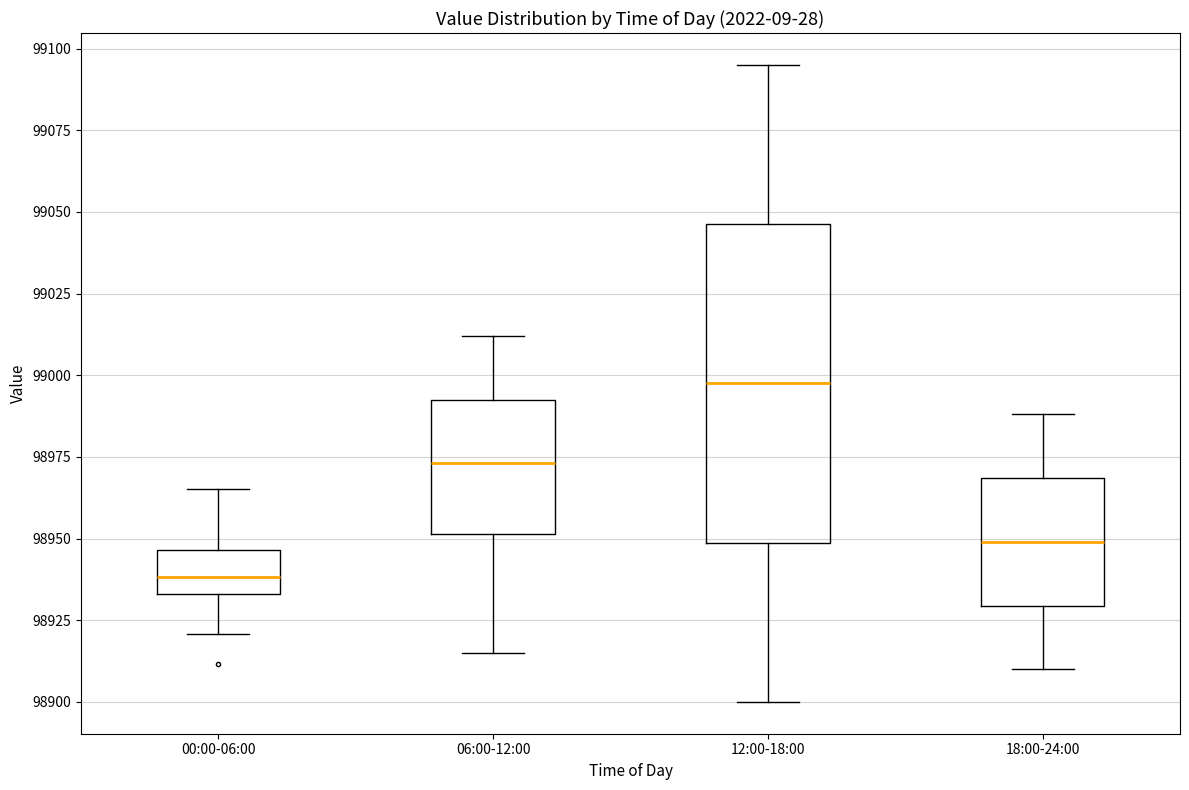

Where is the upper edge of the box for 00:00-06:00 on the y-axis? The values are not printed on the chart, so give them approximately, as read against the axis.

98945